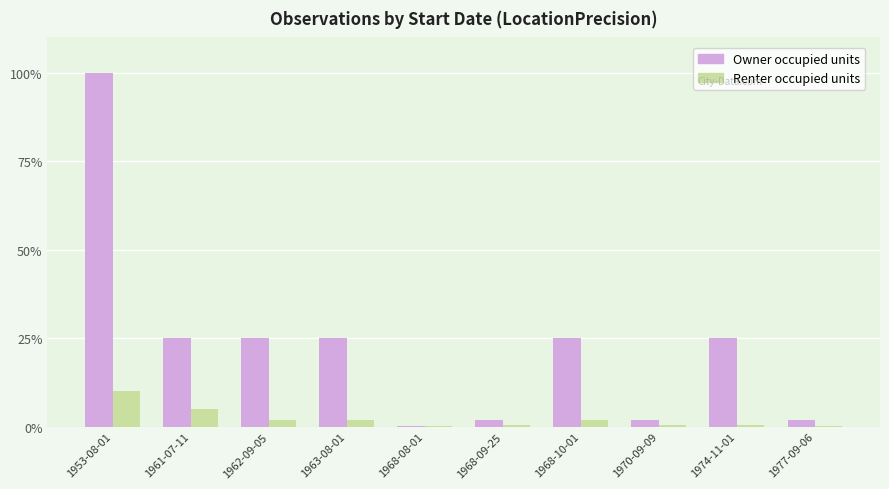

Which series has the largest total across all categories?

Owner occupied units